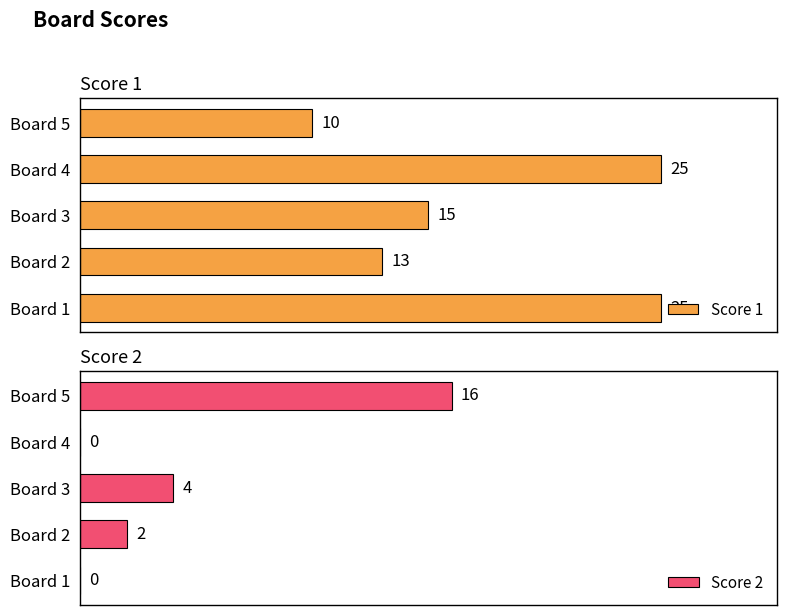

The Score 2 series shows 0 at 0. True or false?

True